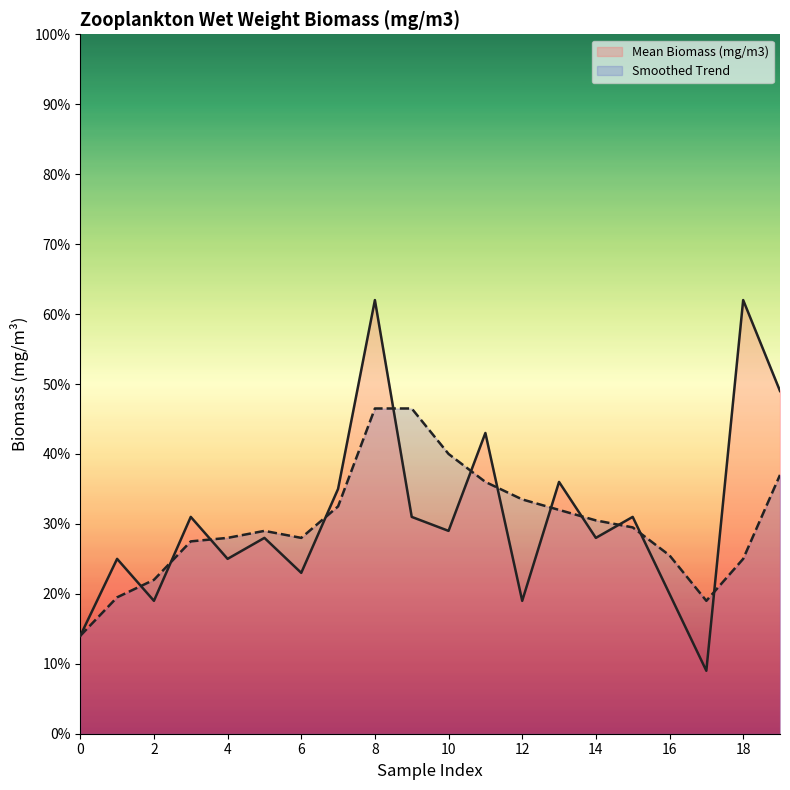

Where does the Smoothed Trend series first go above 29?

7